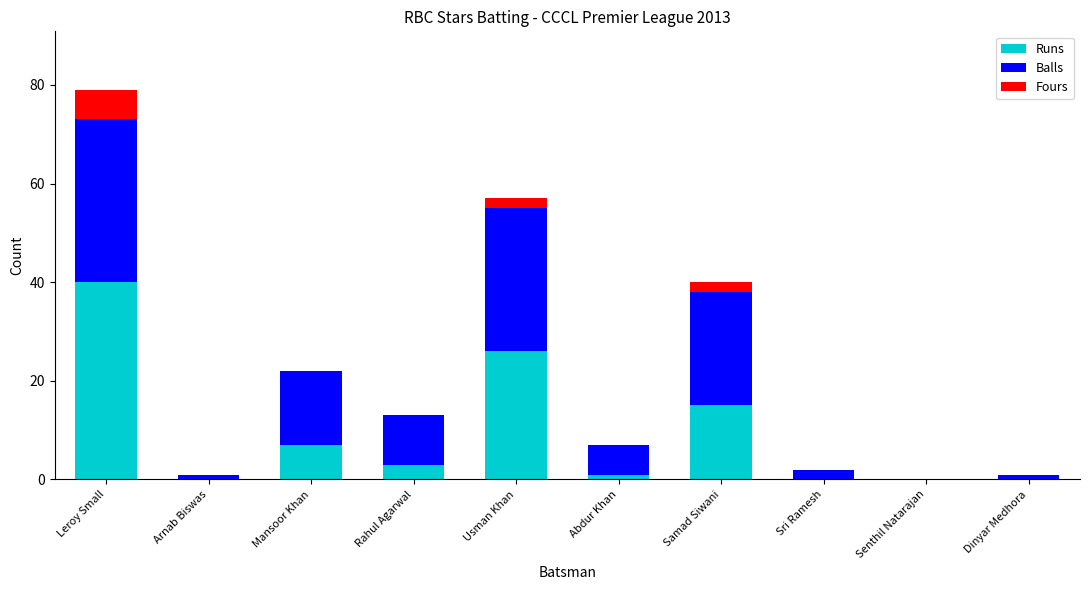

At which label is Runs closest to 20?

Samad Siwani